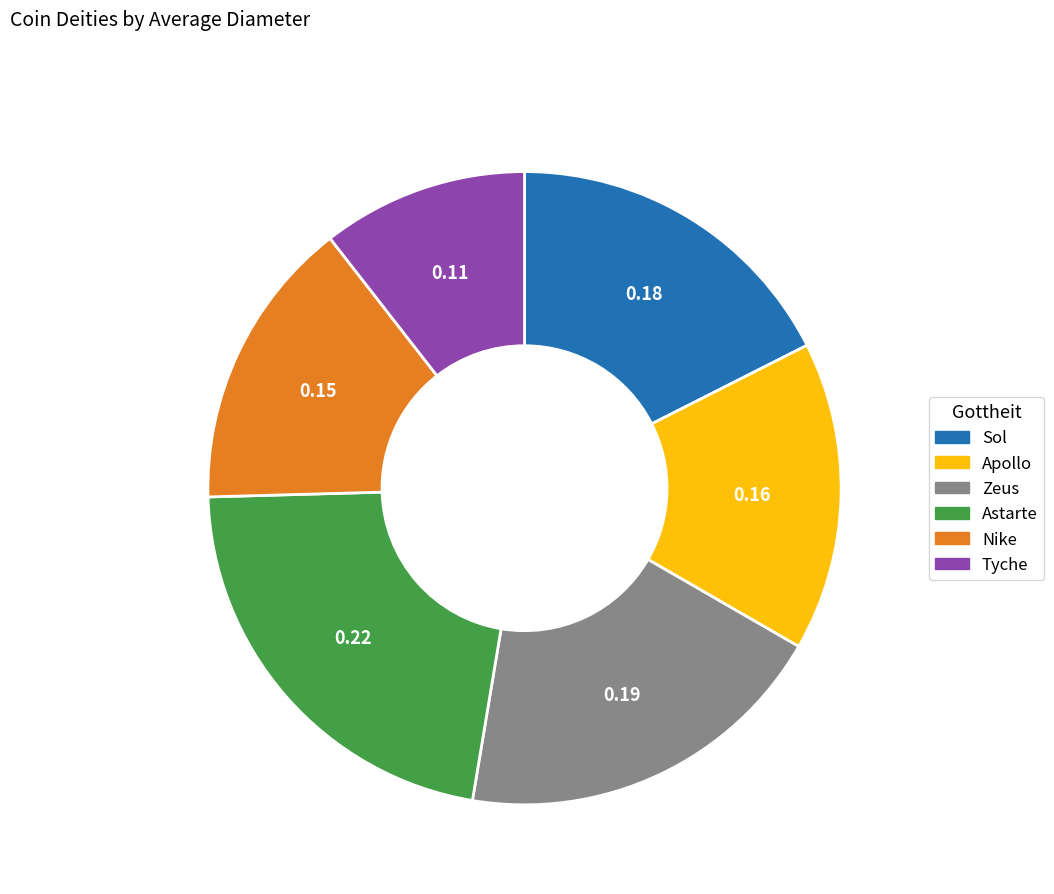

Is it true that Zeus is 10% of the pie?

False